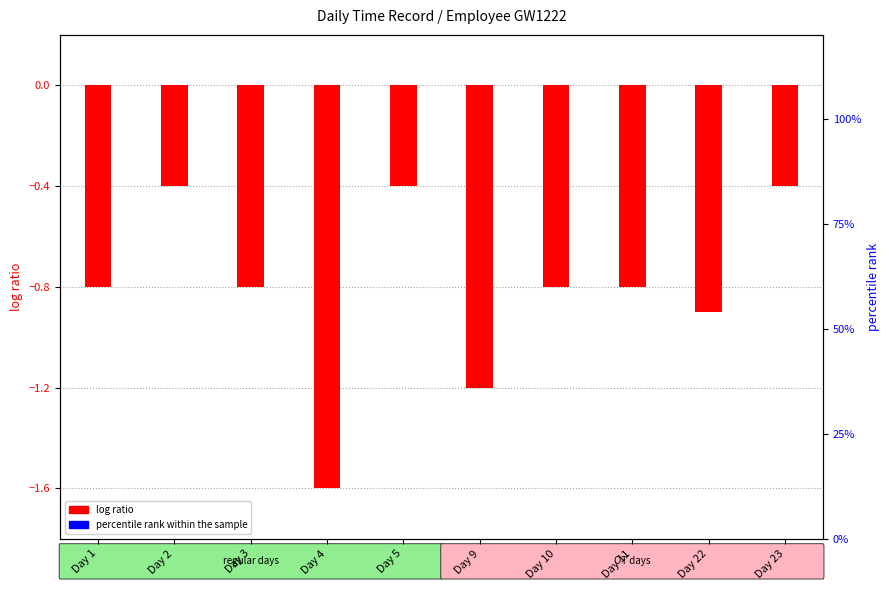

List the series in order of their peak value, lowest first.

log ratio, percentile rank within the sample